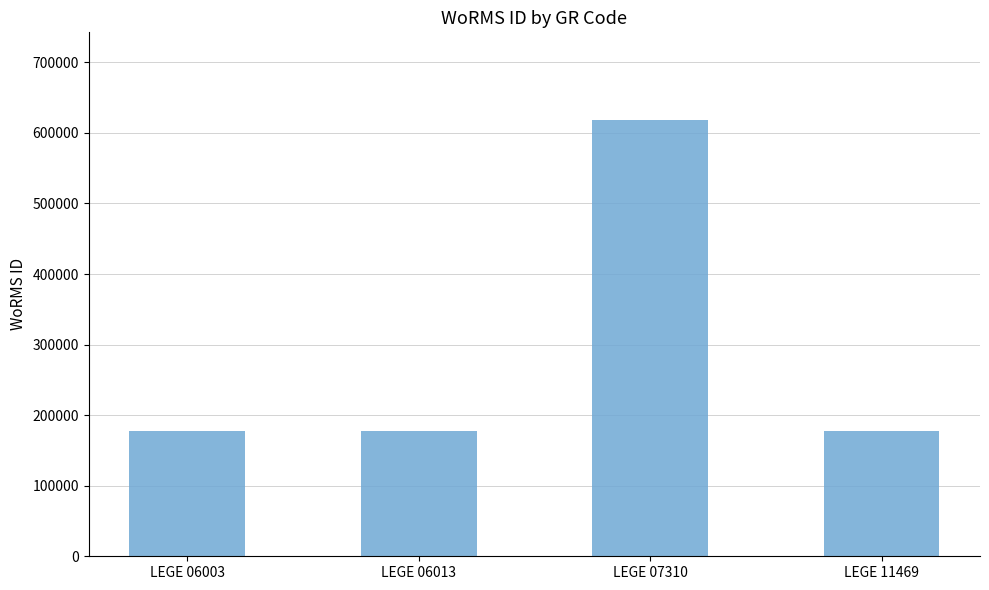

Reading left to right, what are all the values shown in this chart?

LEGE 06003=177595	LEGE 06013=177595	LEGE 07310=618741	LEGE 11469=177595